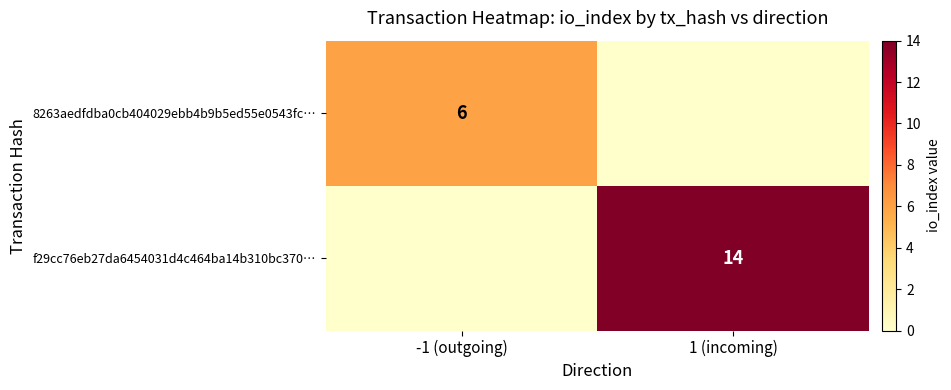

Is the value of 8263aedfdba0cb404029ebb4b9b5ed55e0543fc… at -1 (outgoing) greater than the value of f29cc76eb27da6454031d4c464ba14b310bc370… at 1 (incoming)?

No